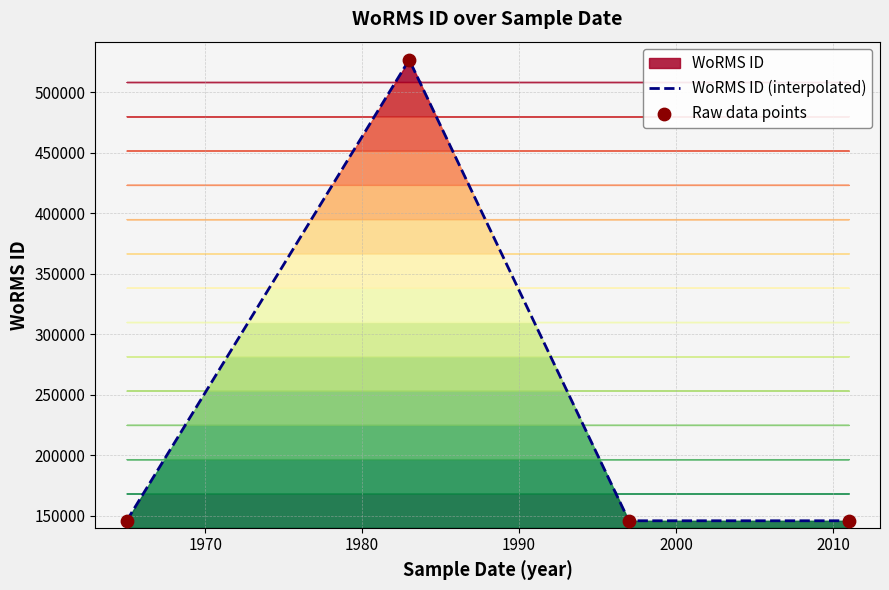

What is the ratio of the value at 1983-08-01 to the value at 1997-08-31?

3.6